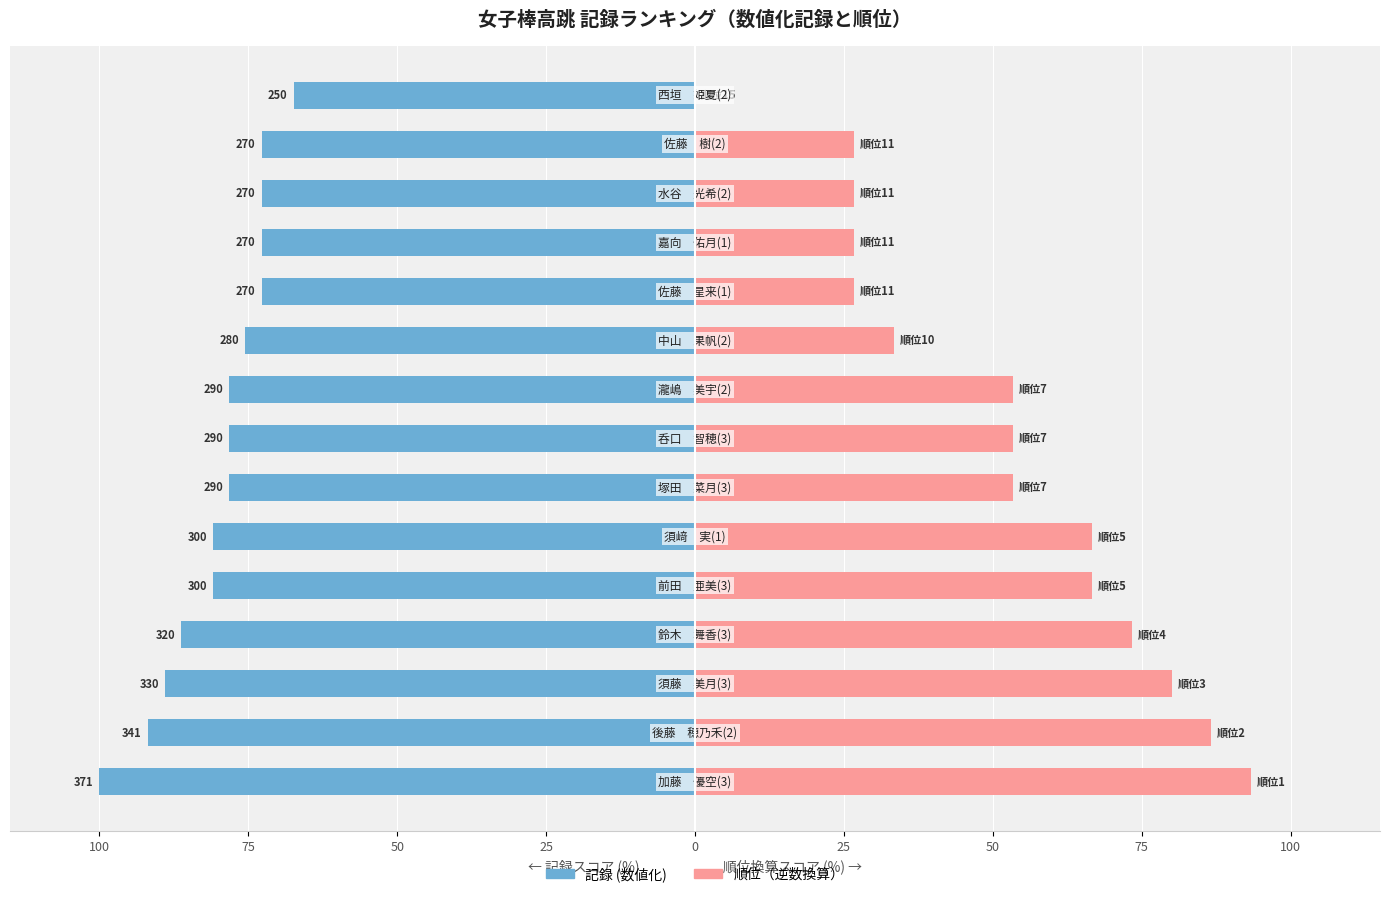

List the series in order of their peak value, lowest first.

記録 (数値化), 順位（逆数換算）